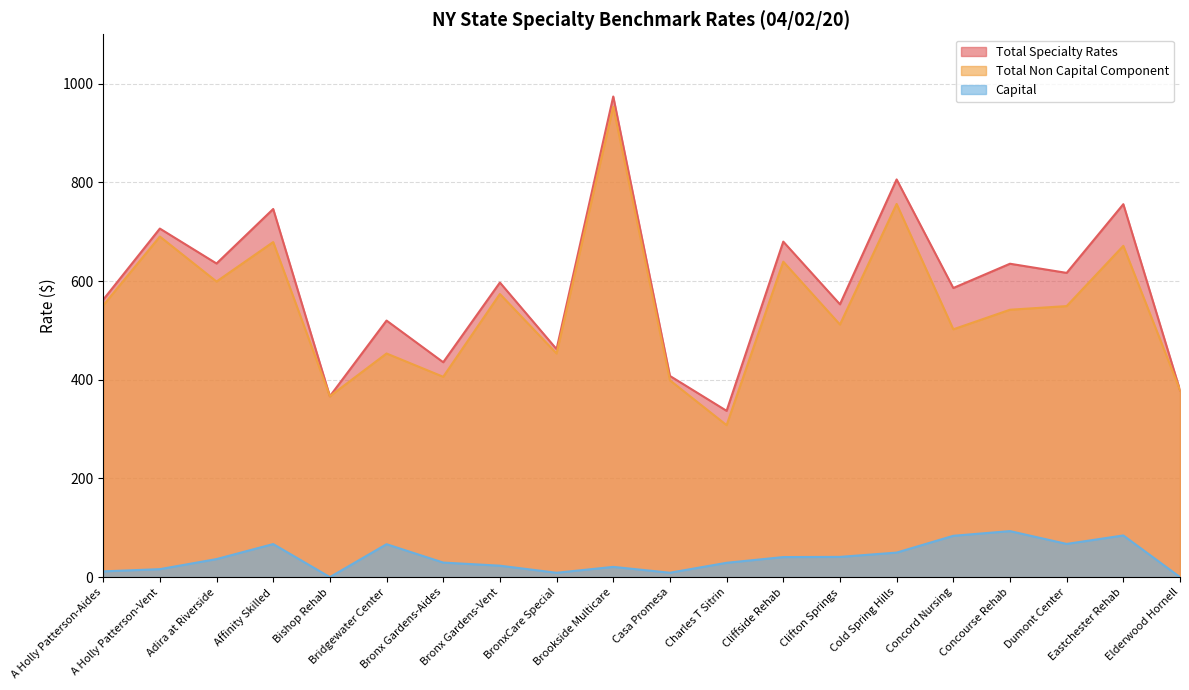

Reading left to right, transcribe all the data shown in this chart.

Total Specialty Rates: A Holly Patterson-Aides=562.1	A Holly Patterson-Vent=706.3	Adira at Riverside=635.5	Affinity Skilled=746.0	Bishop Rehab=366.5	Bridgewater Center=519.9	Bronx Gardens-Aides=435.4	Bronx Gardens-Vent=596.9	BronxCare Special=462.0	Brookside Multicare=973.9	Casa Promesa=407.7	Charles T Sitrin=337.0	Cliffside Rehab=679.9	Clifton Springs=552.8	Cold Spring Hills=805.9	Concord Nursing=585.9	Concourse Rehab=635.0	Dumont Center=616.5	Eastchester Rehab=755.7	Elderwood Hornell=378.9
Total Non Capital Component: A Holly Patterson-Aides=550.5	A Holly Patterson-Vent=690.1	Adira at Riverside=599.0	Affinity Skilled=679.0	Bishop Rehab=366.5	Bridgewater Center=453.2	Bronx Gardens-Aides=405.9	Bronx Gardens-Vent=573.8	BronxCare Special=453.1	Brookside Multicare=953.2	Casa Promesa=398.8	Charles T Sitrin=307.9	Cliffside Rehab=639.2	Clifton Springs=511.8	Cold Spring Hills=756.2	Concord Nursing=502.1	Concourse Rehab=541.8	Dumont Center=549.2	Eastchester Rehab=671.3	Elderwood Hornell=378.9
Capital: A Holly Patterson-Aides=11.6	A Holly Patterson-Vent=16.1	Adira at Riverside=36.5	Affinity Skilled=67.0	Bishop Rehab=0.0	Bridgewater Center=66.7	Bronx Gardens-Aides=29.5	Bronx Gardens-Vent=23.2	BronxCare Special=8.8	Brookside Multicare=20.8	Casa Promesa=8.9	Charles T Sitrin=29.0	Cliffside Rehab=40.6	Clifton Springs=41.0	Cold Spring Hills=49.7	Concord Nursing=83.7	Concourse Rehab=93.2	Dumont Center=67.3	Eastchester Rehab=84.5	Elderwood Hornell=0.0